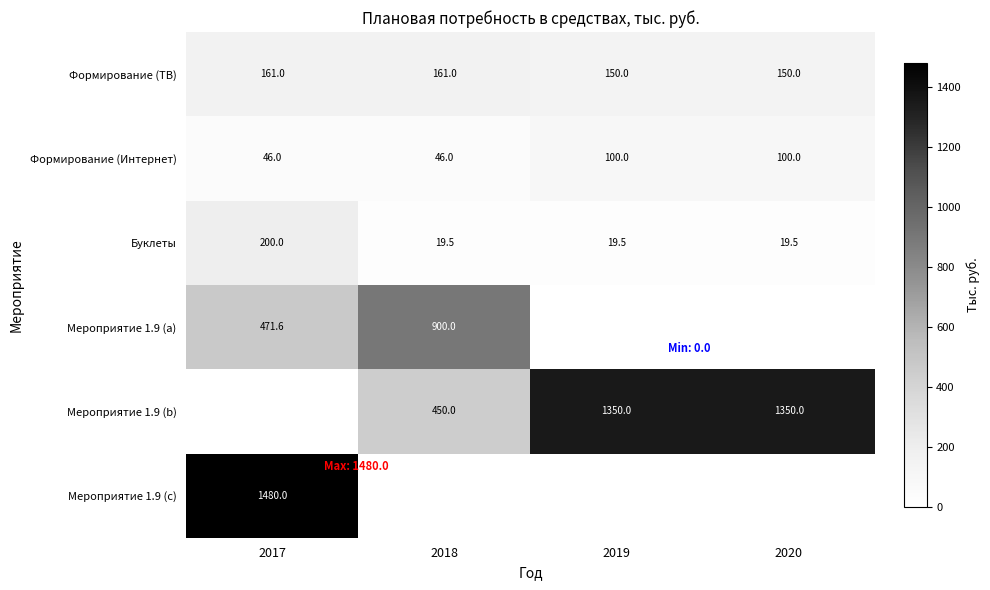

What value does the Формирование (ТВ) series have at 2017?

161.0